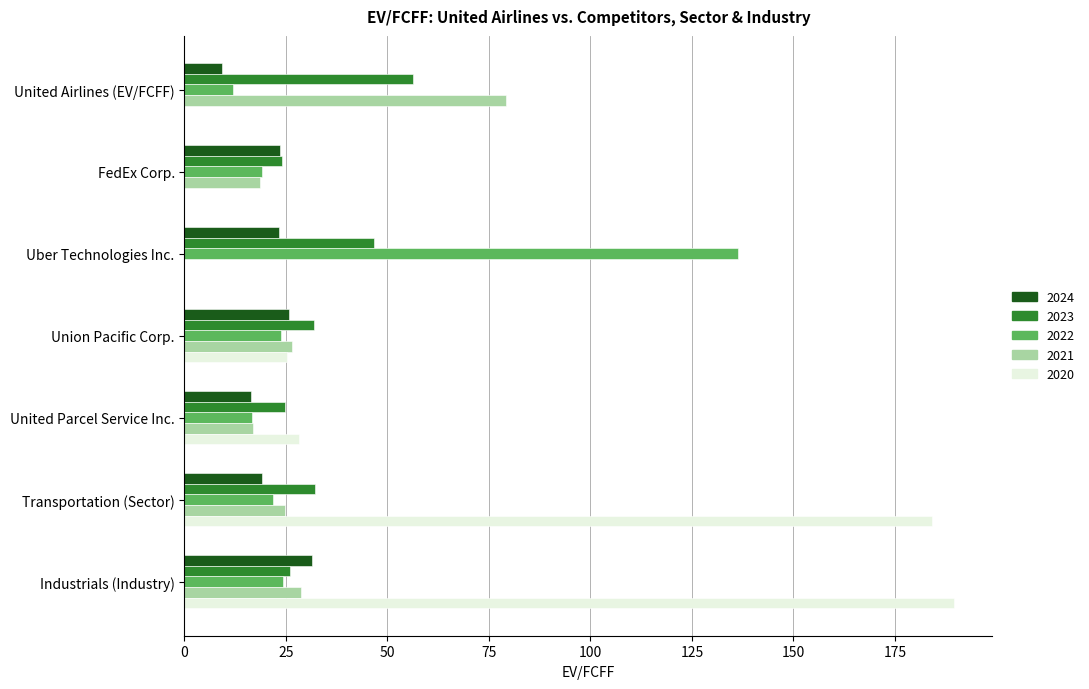

What value does the 2023 series have at Industrials (Industry)?

25.9